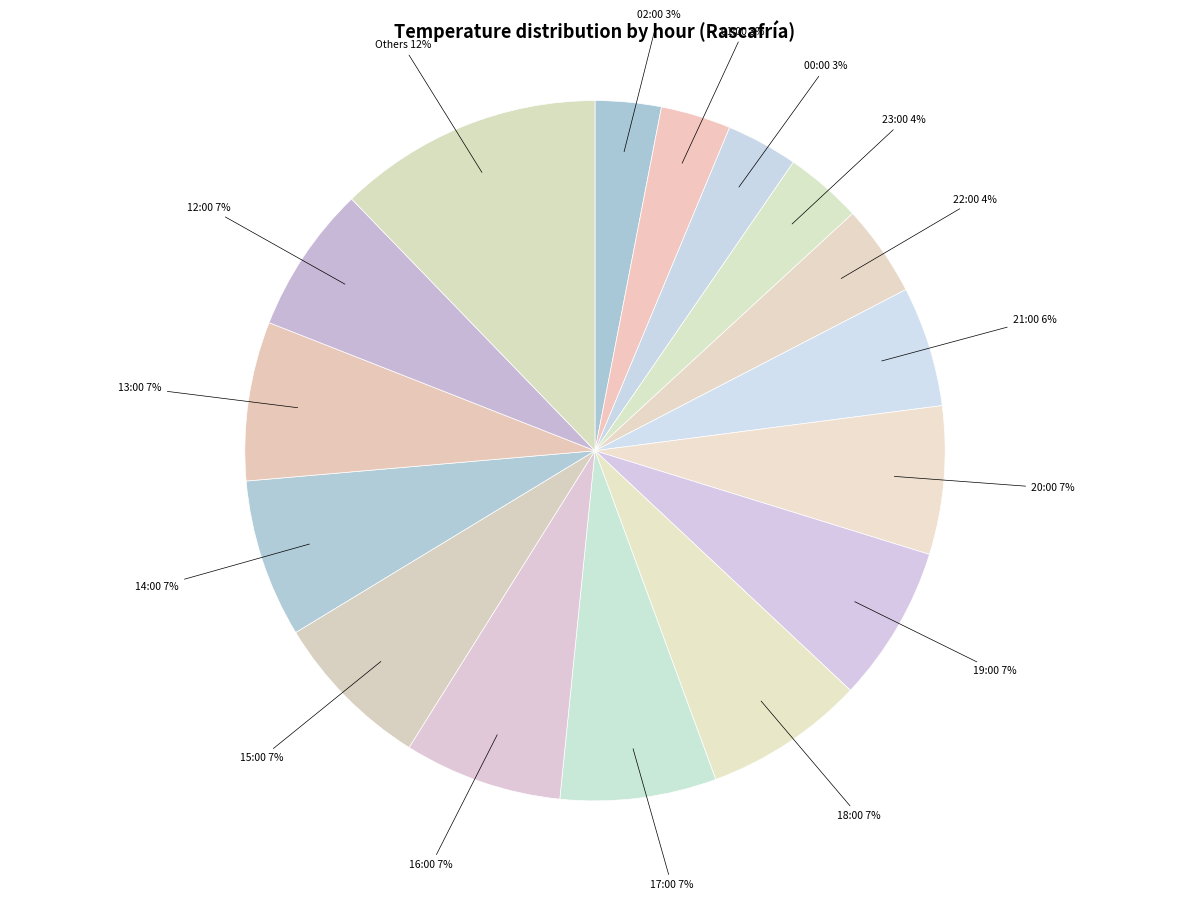

What is the largest slice in the pie chart?

Others